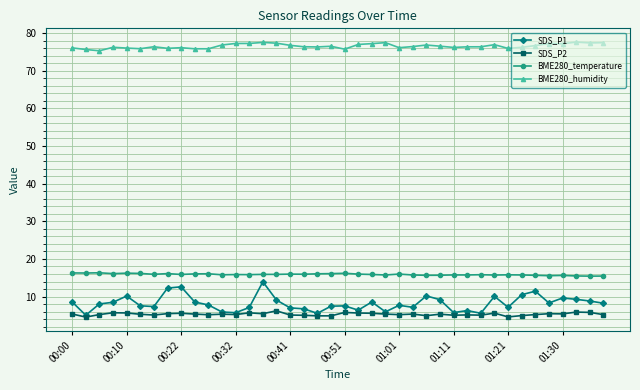

What is the maximum value shown in the chart?

77.6